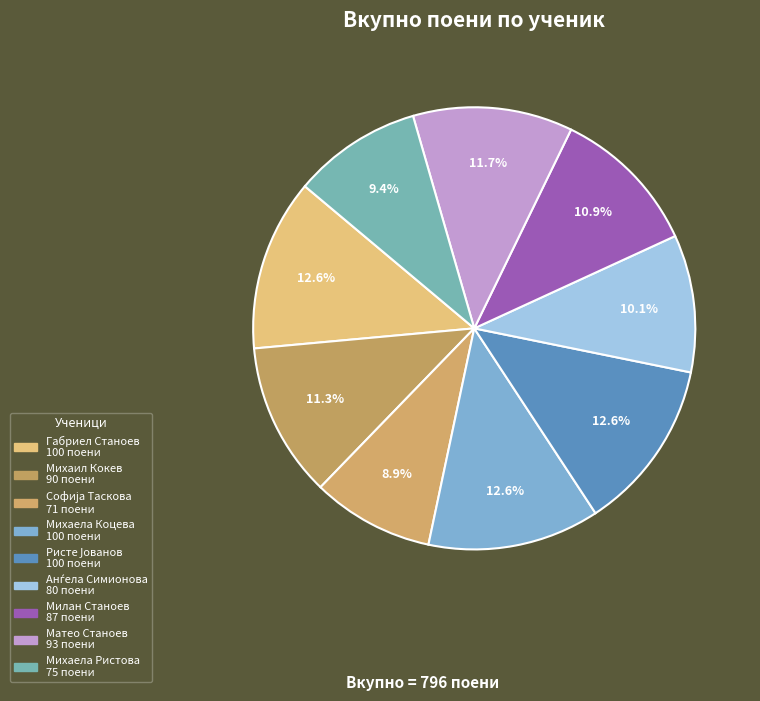

To the nearest percent, what is the average slice percentage?

11%